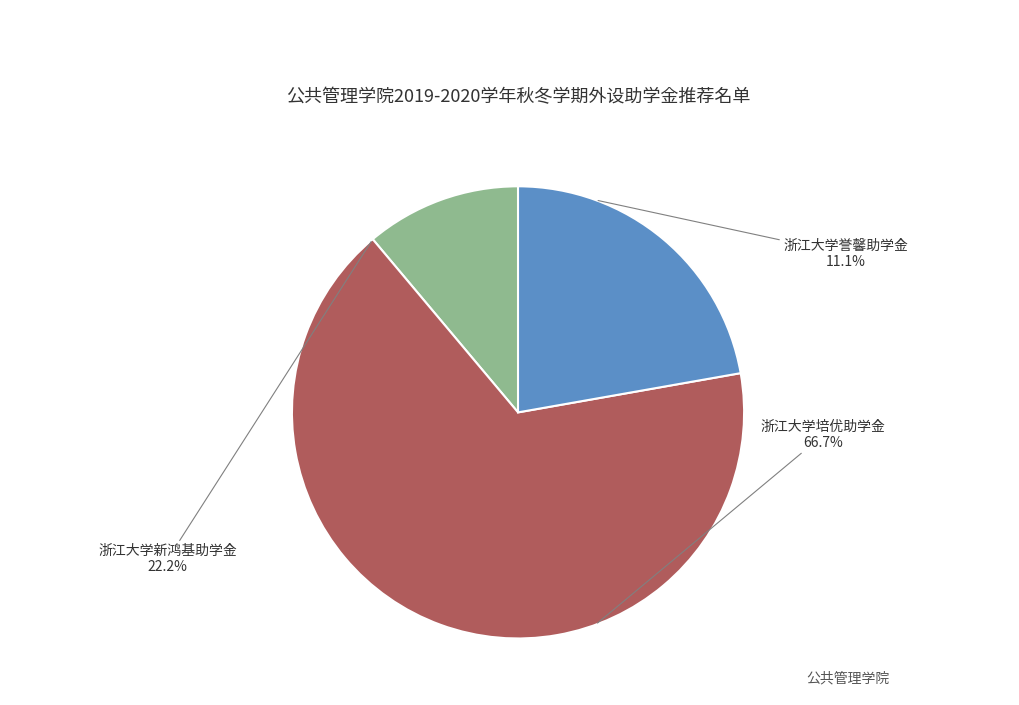

True or false: 浙江大学新鸿基助学金 accounts for 22% of the total.

True